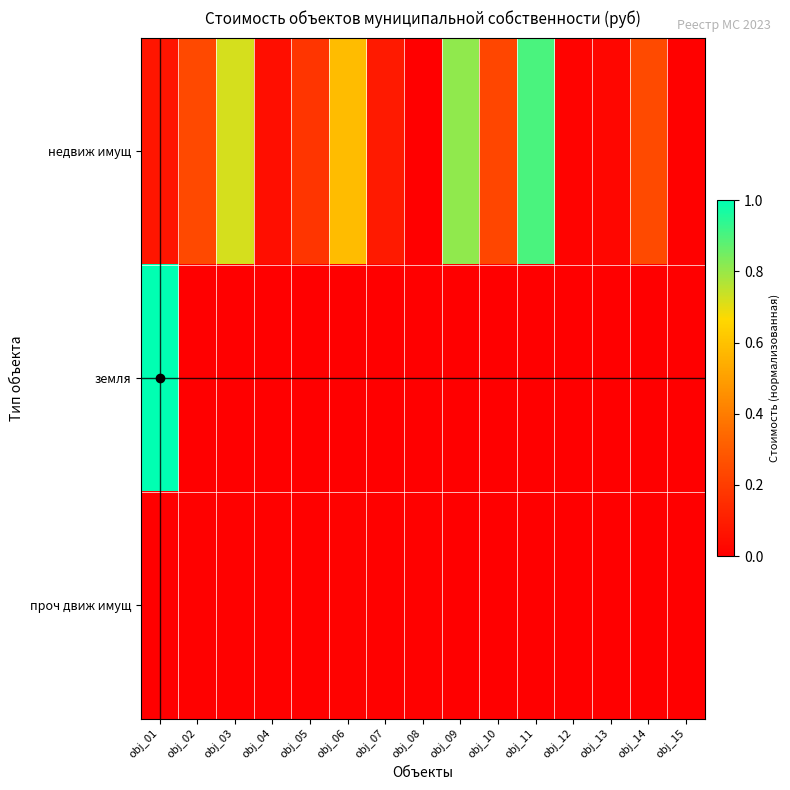

Which series changed the most between obj_02 and obj_03?

недвиж имущ